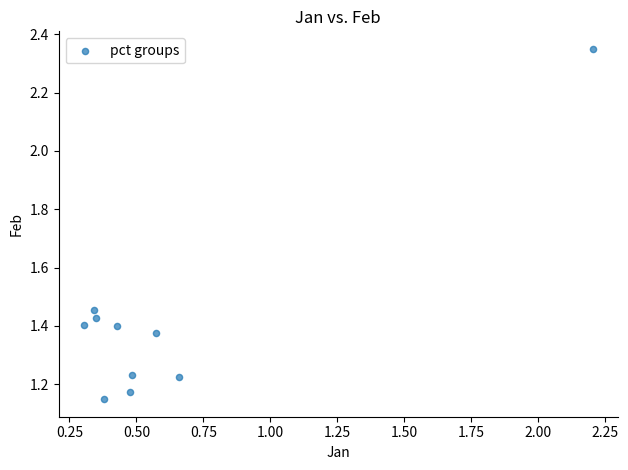

What is the average X value?

0.6